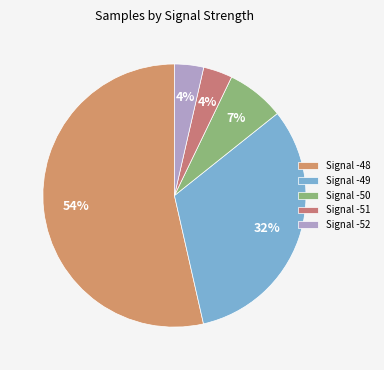

Which slice is the largest?

Signal -48